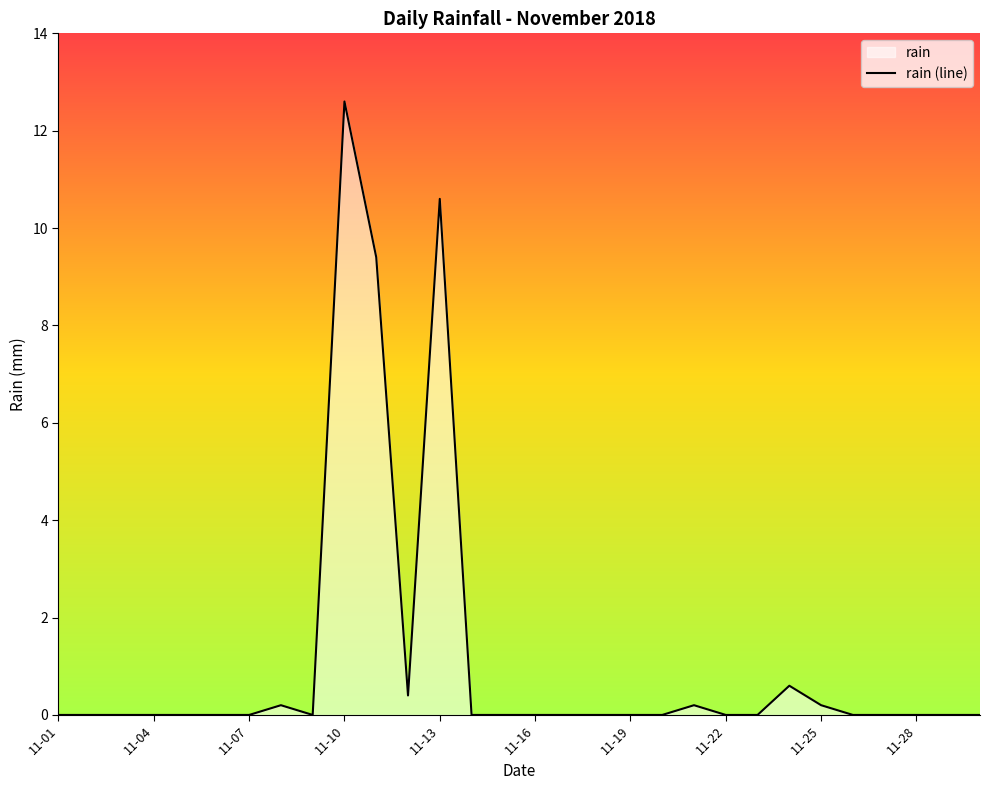

How many interior local valleys (lower than both neighbors) does the data have?

2